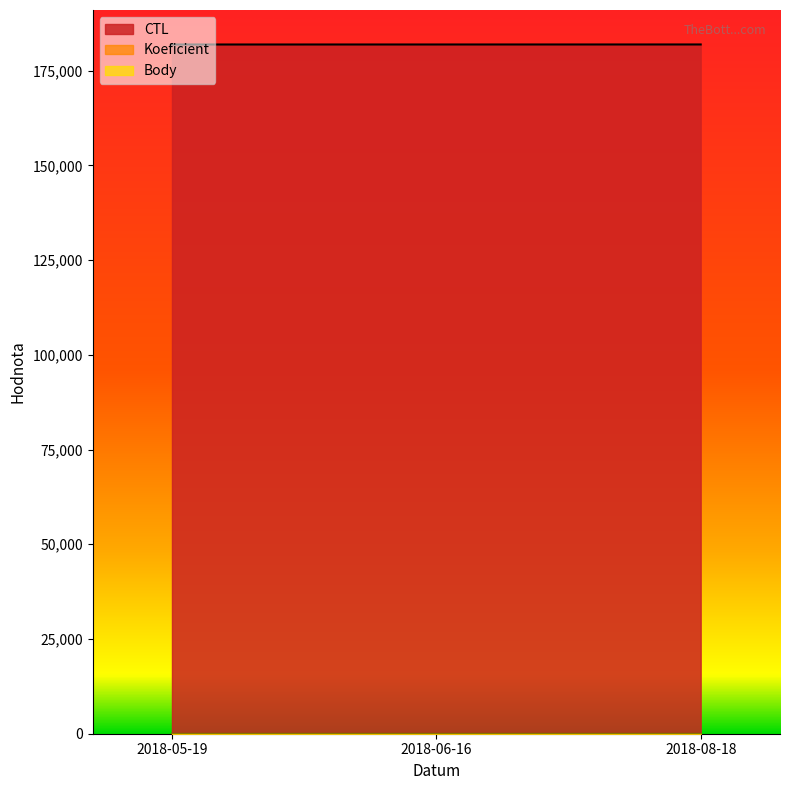

What are all the series names shown in the legend?

CTL, Koeficient, Body